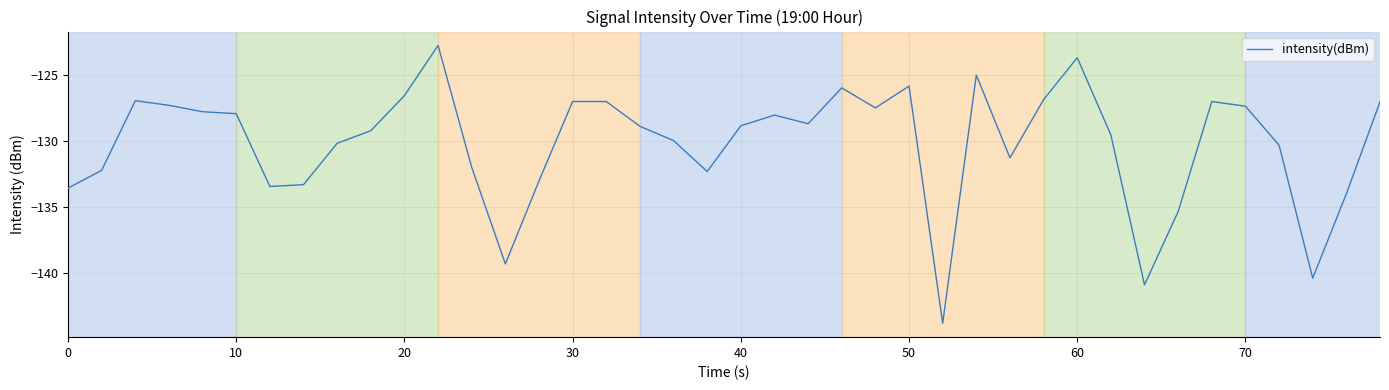

What is the difference between the maximum and minimum values?

21.0